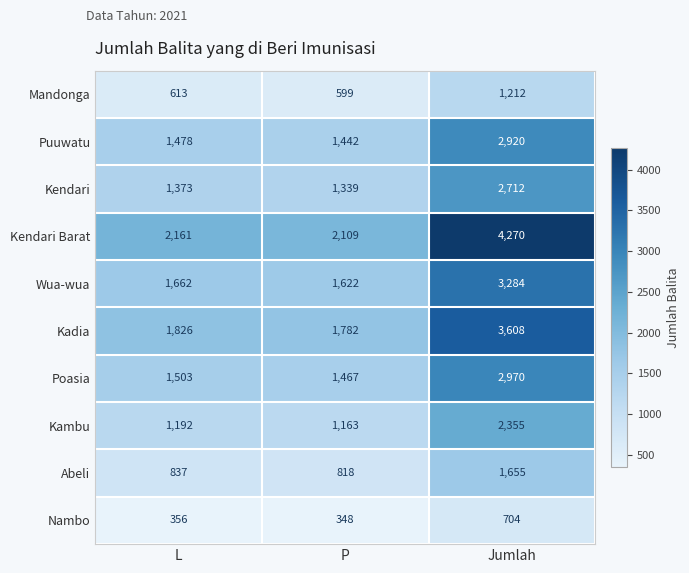

How many distinct data groups are displayed?

10